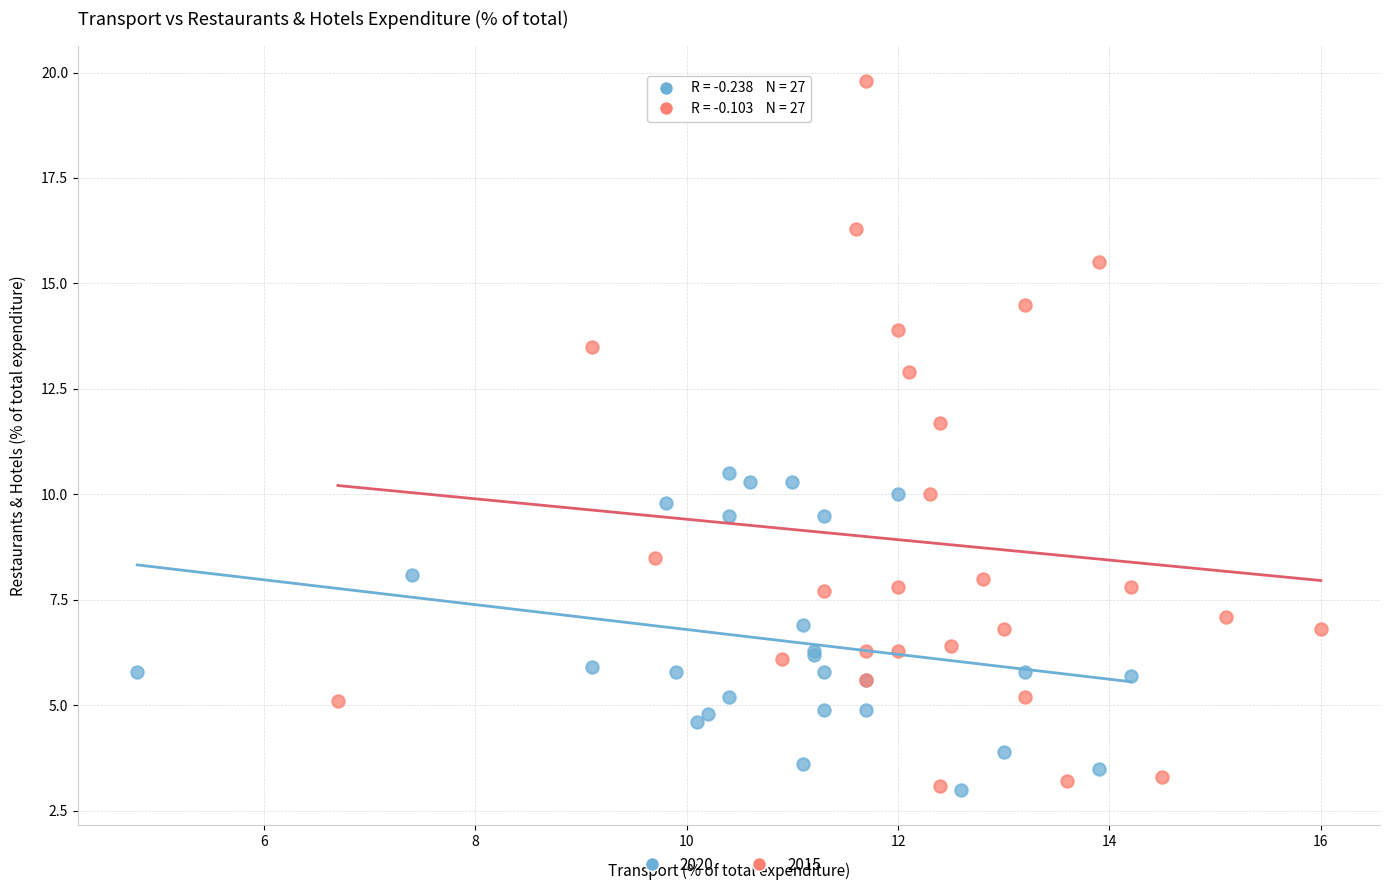

Which series has the widest spread of Y values?

2015